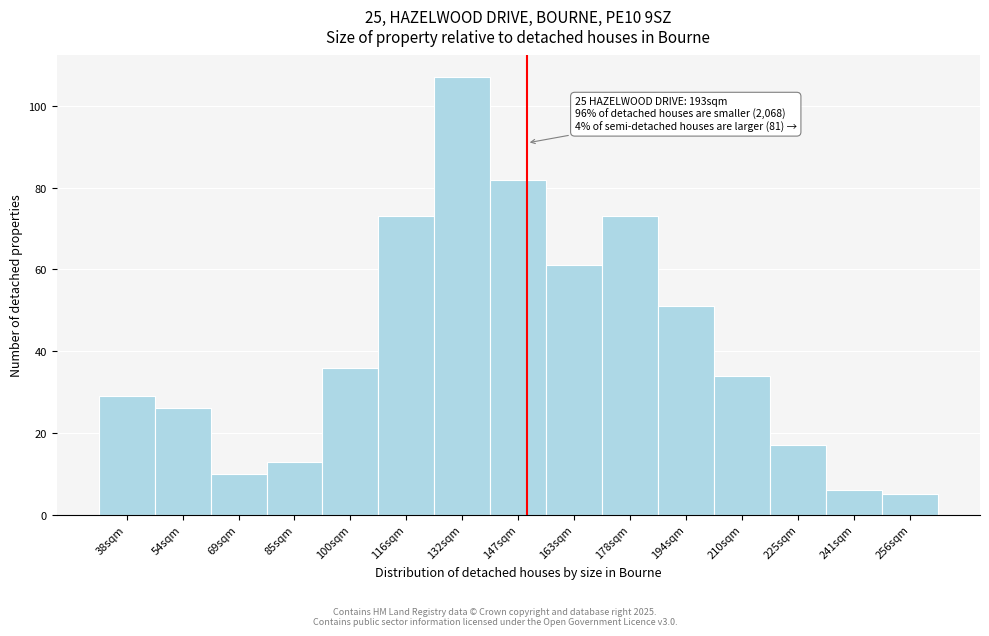

Reading right to left, what are all the values shown in this chart?

256sqm=5	241sqm=6	225sqm=17	210sqm=34	194sqm=51	178sqm=73	163sqm=61	147sqm=82	132sqm=107	116sqm=73	100sqm=36	85sqm=13	69sqm=10	54sqm=26	38sqm=29